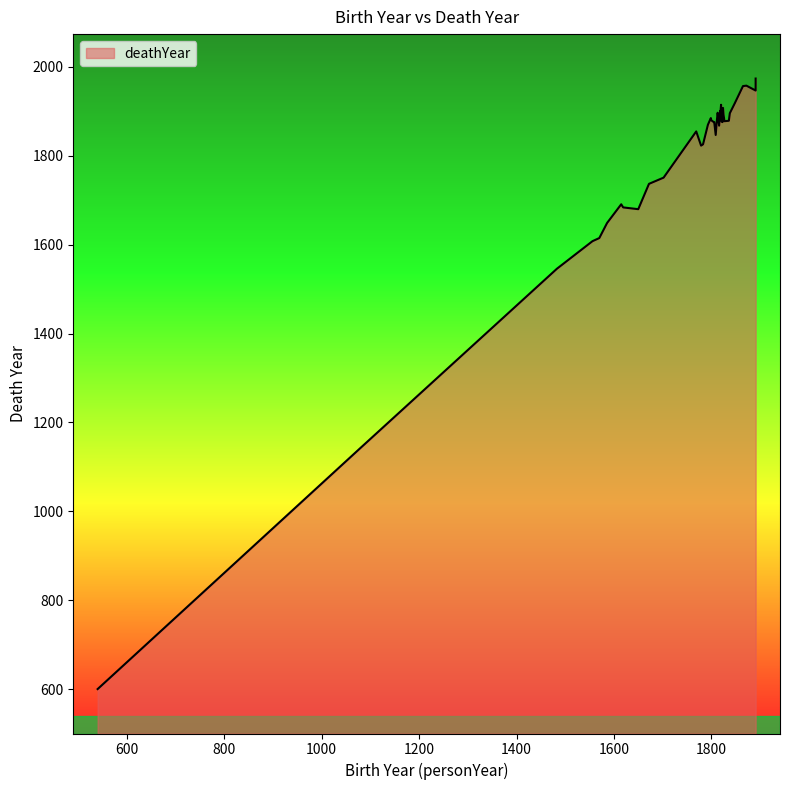

What is the difference between the maximum and minimum values?

1374